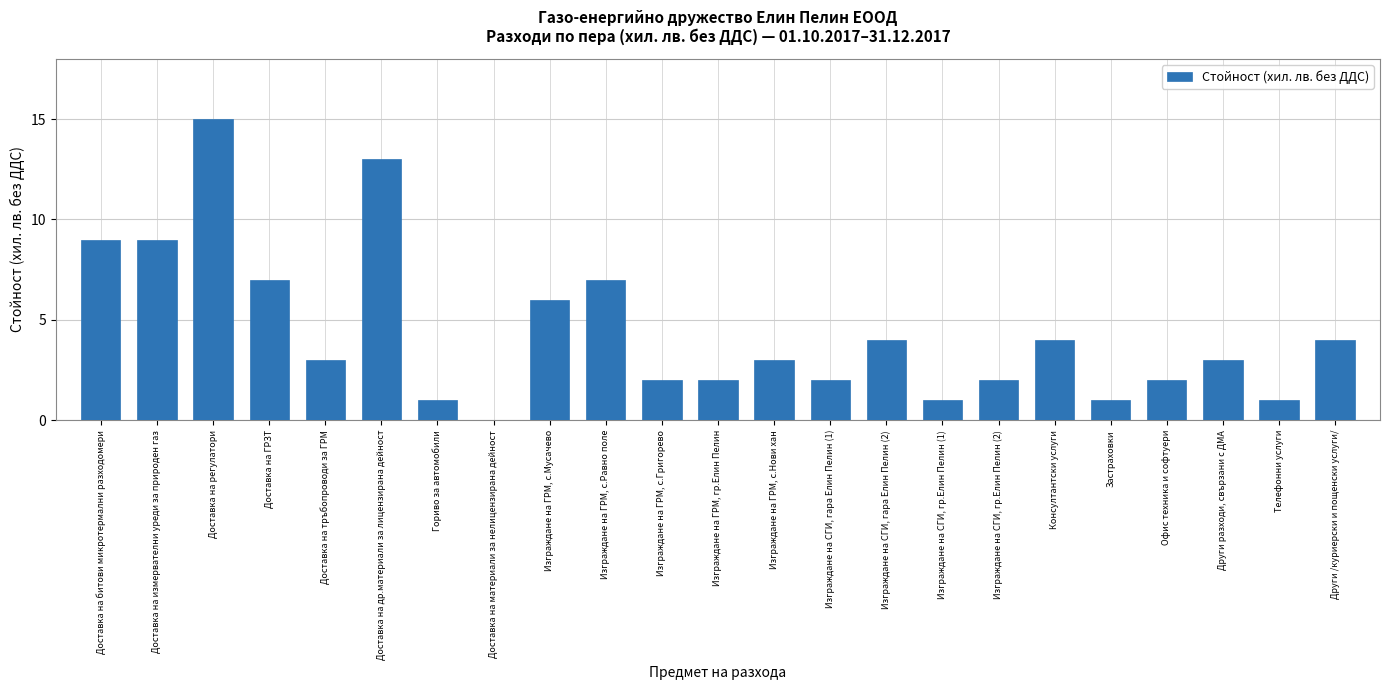

The value at Други разходи, свързани с ДМА is 5. True or false?

False